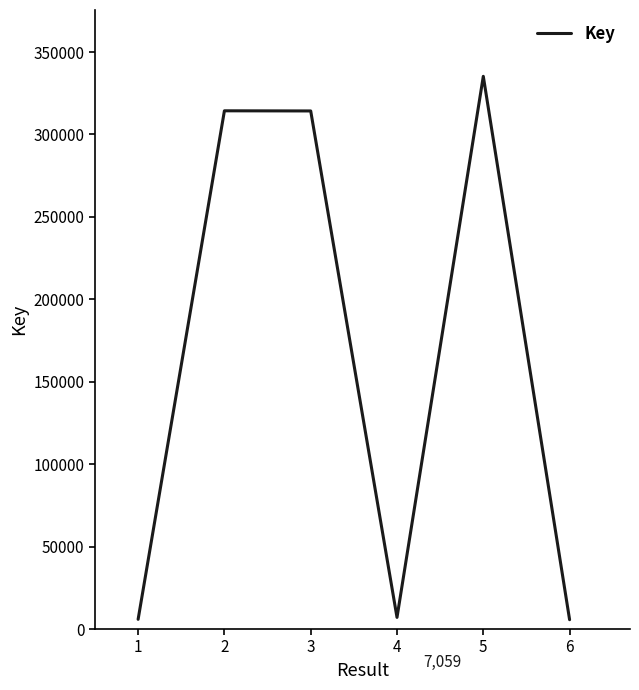

How many categories are shown in the chart?

6